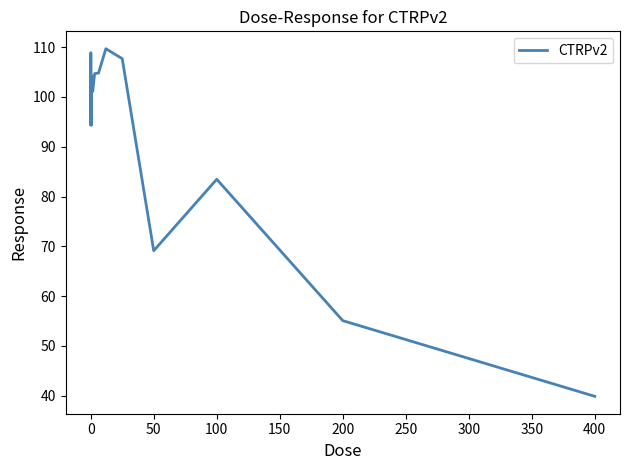

What is the smallest value displayed?

39.9